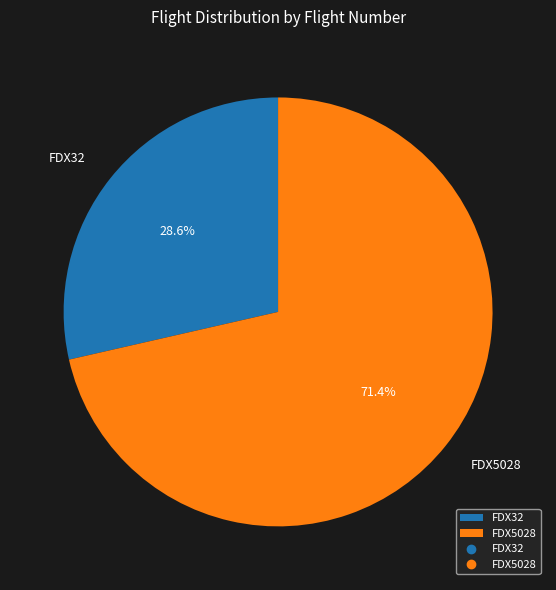

Between FDX5028 and FDX32, which is larger?

FDX5028